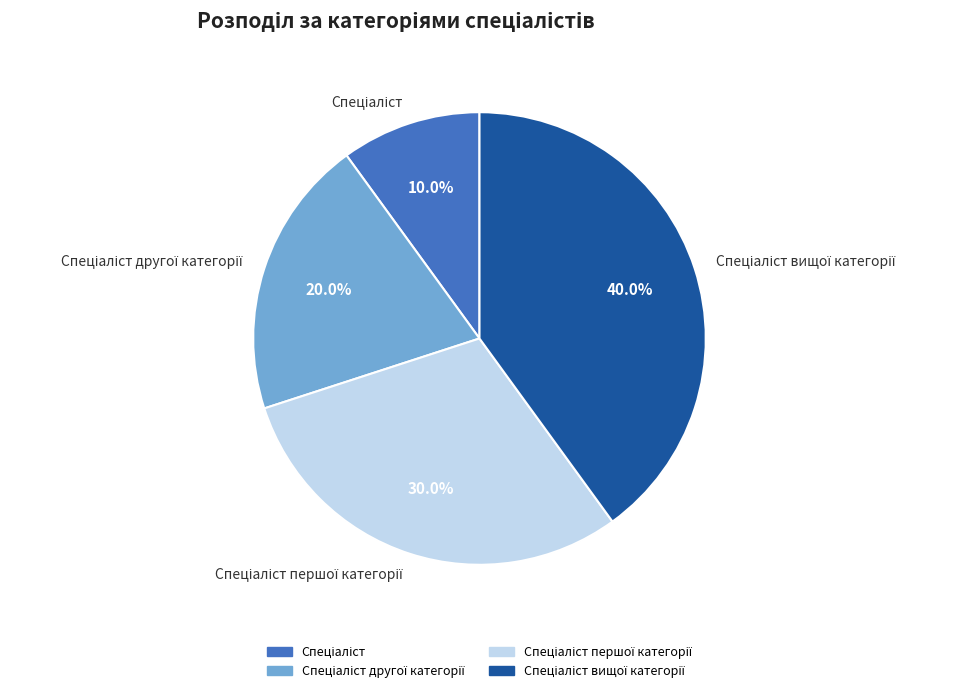

Is there a majority slice in this chart?

No